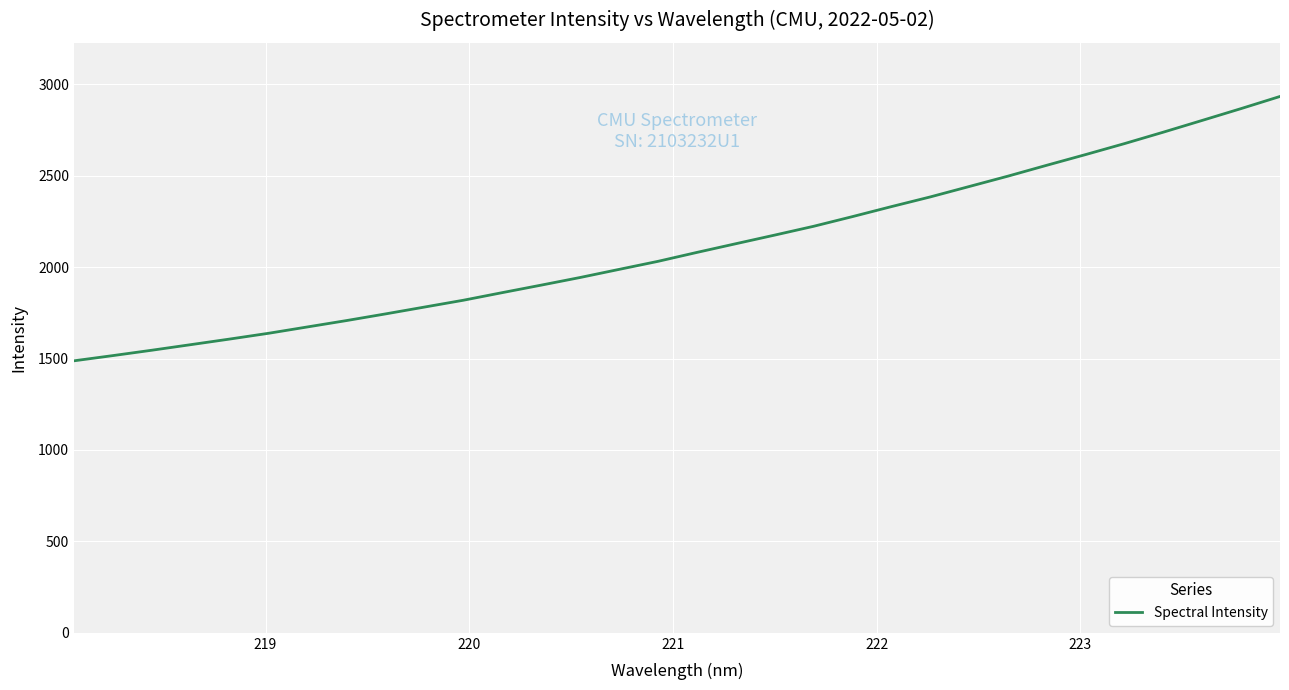

What is the minimum value shown in the chart?

1487.7